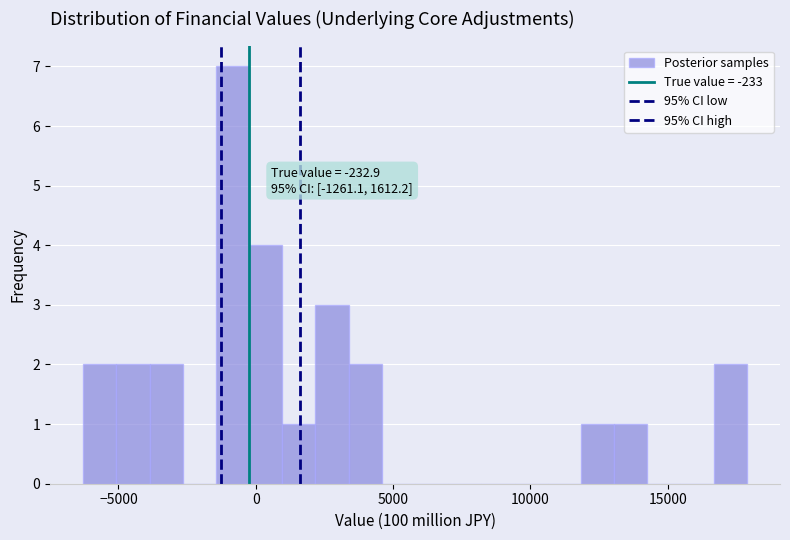

Read against the x-axis, roughly where is the centre of the tallest bar?

-1000